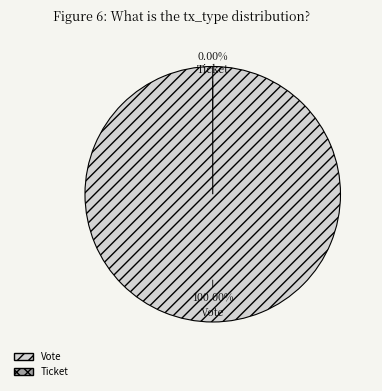

Count the number of slices in the pie.

2